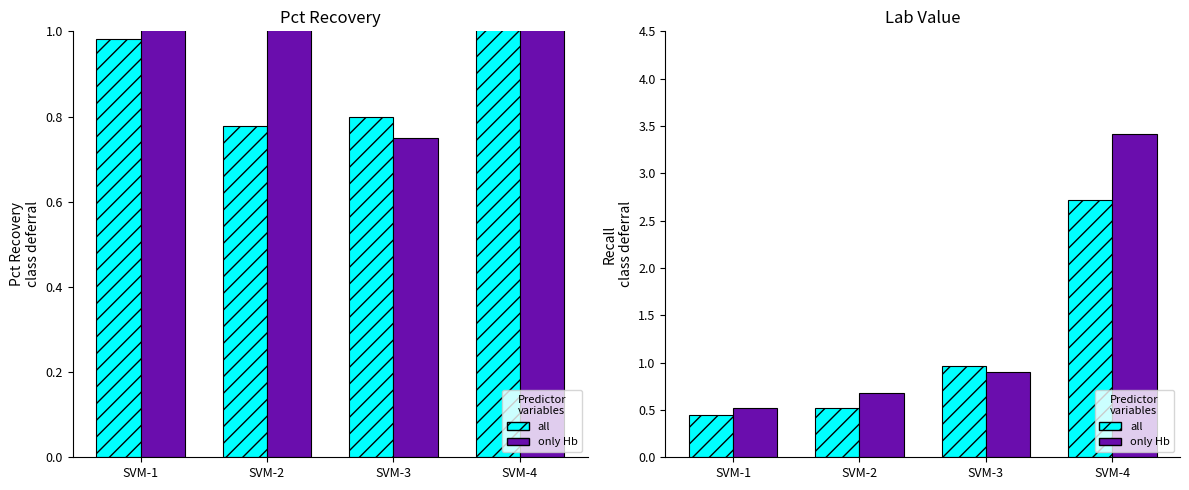

What is the difference between the all values at SVM-1 and SVM-4?

2.3